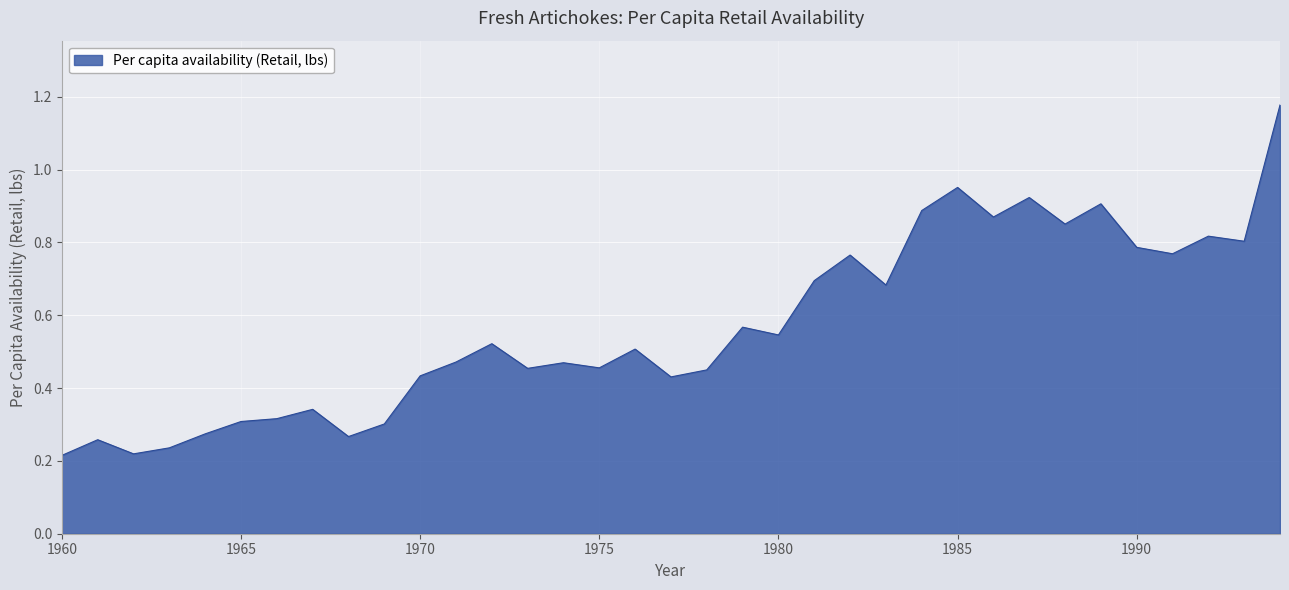

Reading right to left, transcribe all the data shown in this chart.

1.2	0.8	0.8	0.8	0.8	0.9	0.9	0.9	0.9	1.0	0.9	0.7	0.8	0.7	0.5	0.6	0.4	0.4	0.5	0.5	0.5	0.5	0.5	0.5	0.4	0.3	0.3	0.3	0.3	0.3	0.3	0.2	0.2	0.3	0.2